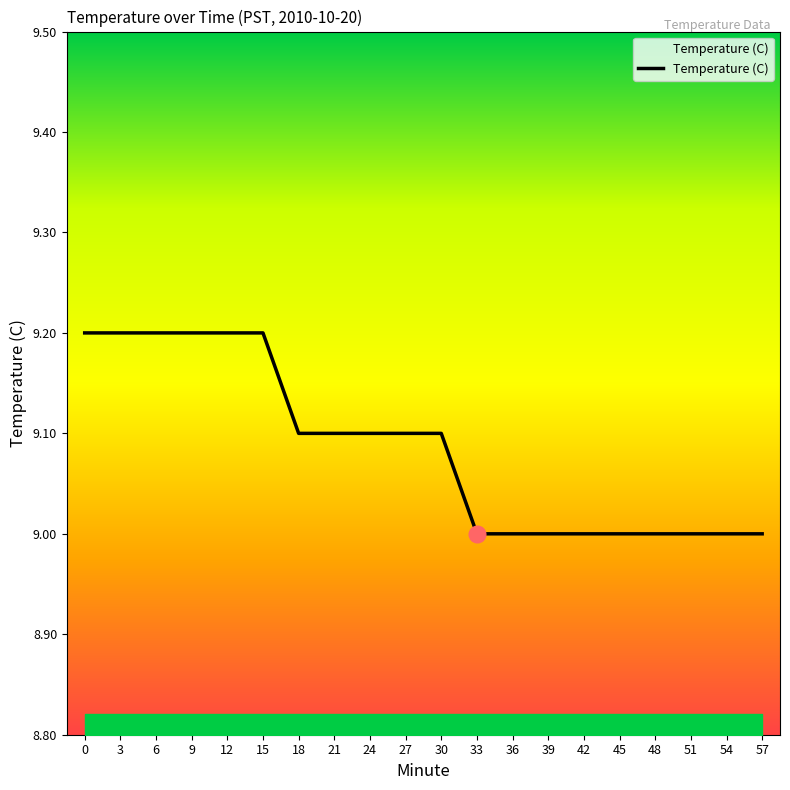

How many values are between 9 and 10?

20